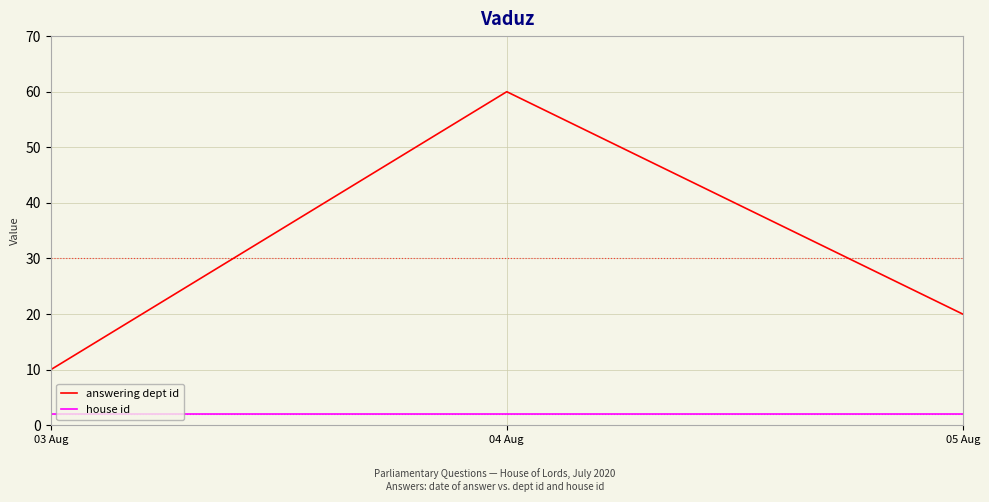

At 05 Aug, list the series in order from smallest to largest.

house id, answering dept id